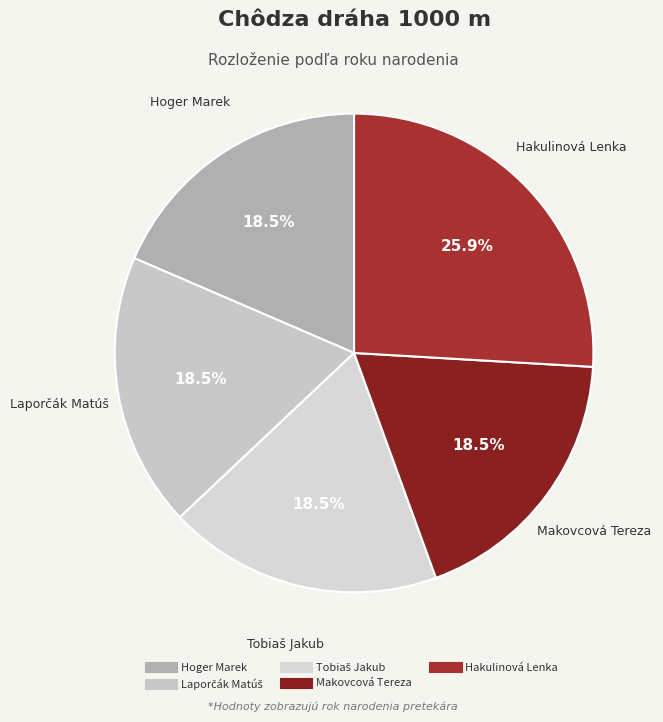

Between Makovcová Tereza and Hakulinová Lenka, which is larger?

Hakulinová Lenka